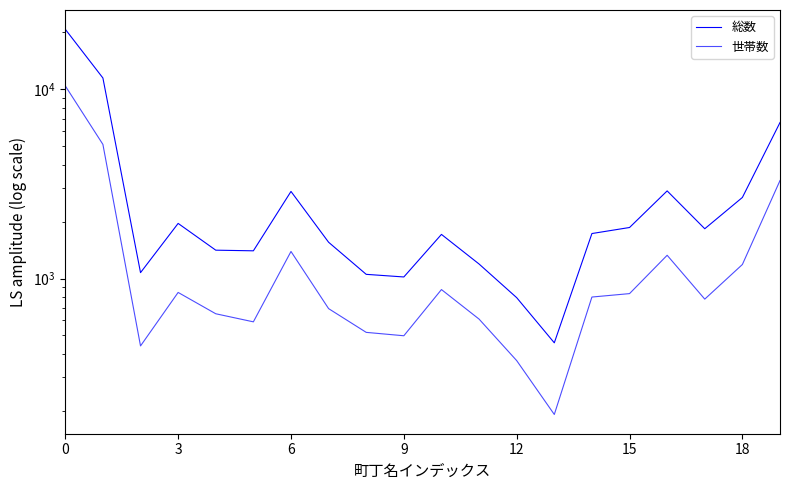

How many data points in 世帯数 are above 798?

9